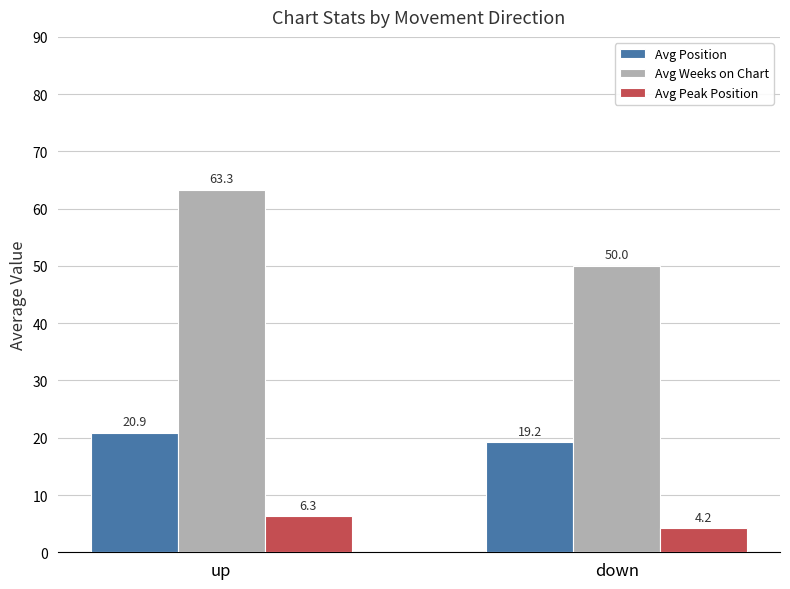

List the series in order of their peak value, lowest first.

Avg Peak Position, Avg Position, Avg Weeks on Chart